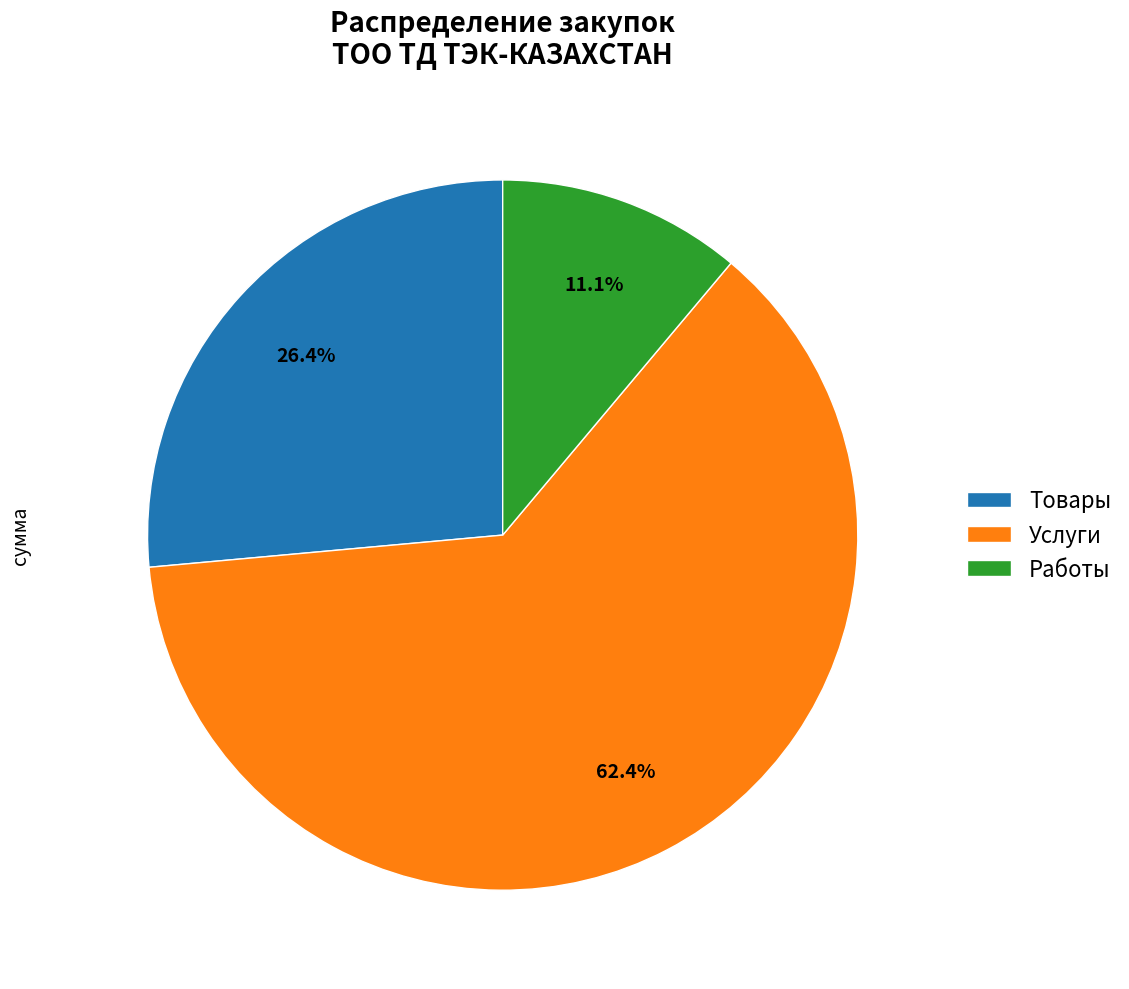

Between Товары and Услуги, which is larger?

Услуги